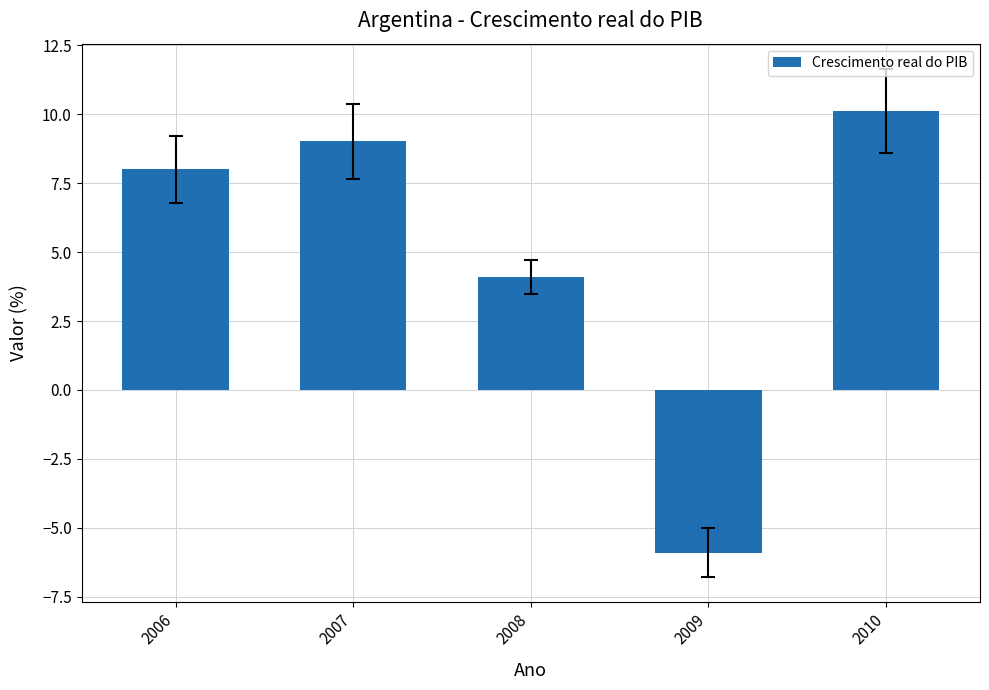

At which category does the chart reach its minimum across all series?

2009